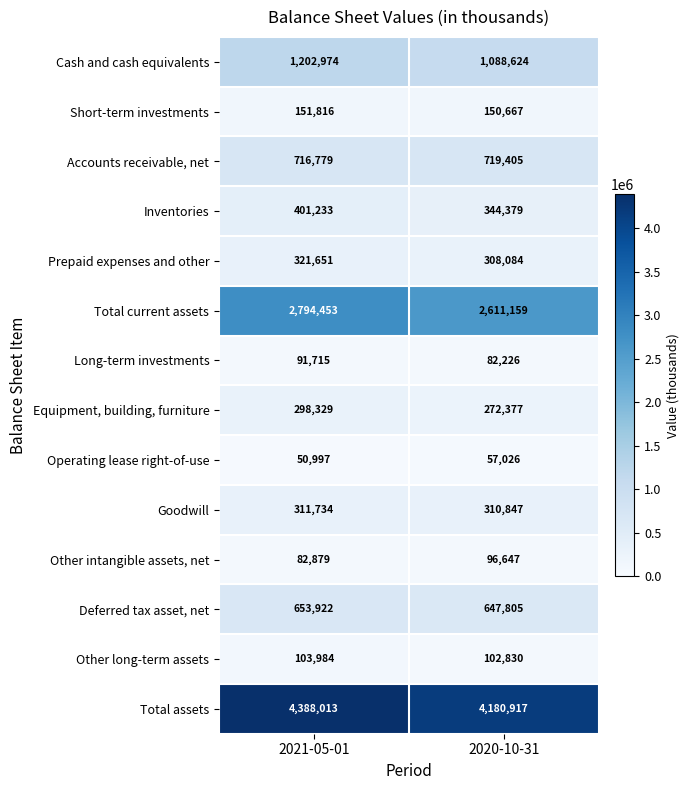

At which label is Operating lease right-of-use closest to 54011?

2021-05-01